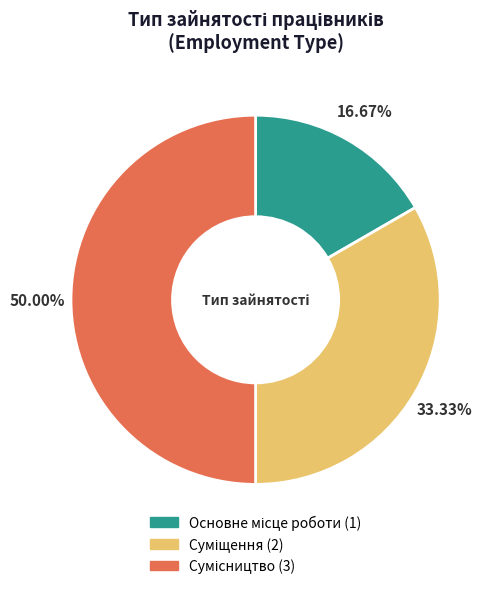

The Основне місце роботи slice represents 17% of the pie. True or false?

True